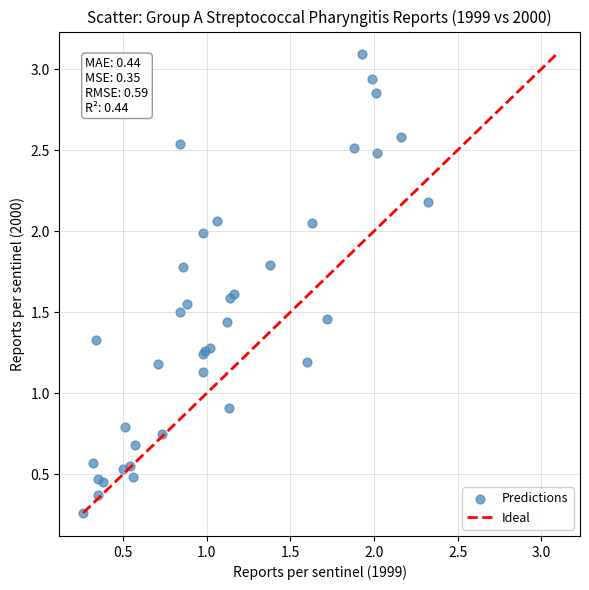

What Y value in the scatter plot is closest to 1?

0.9